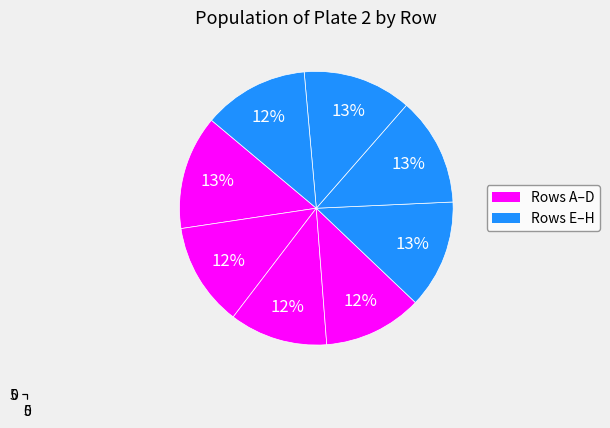

What is the change in value from B to E?

+0.4